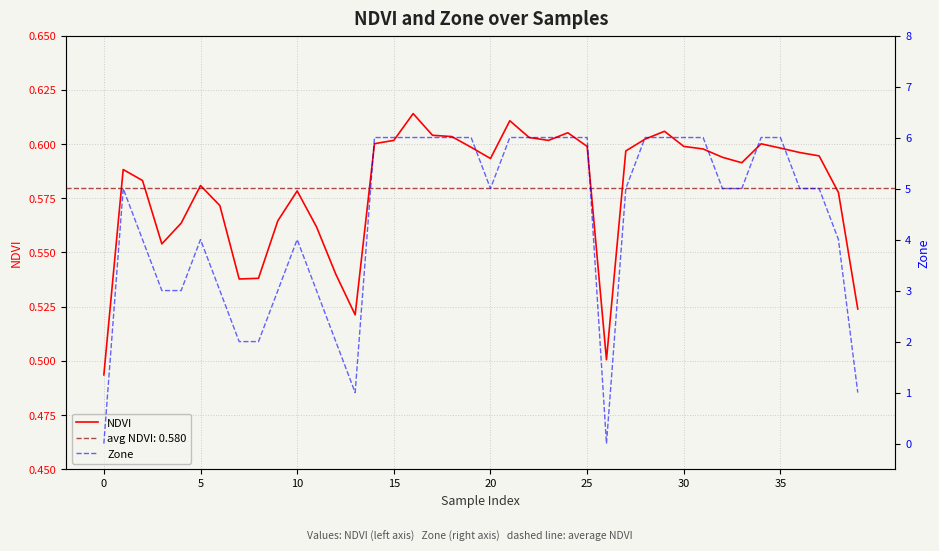

List the series in order of their overall mean, highest first.

Zone, NDVI